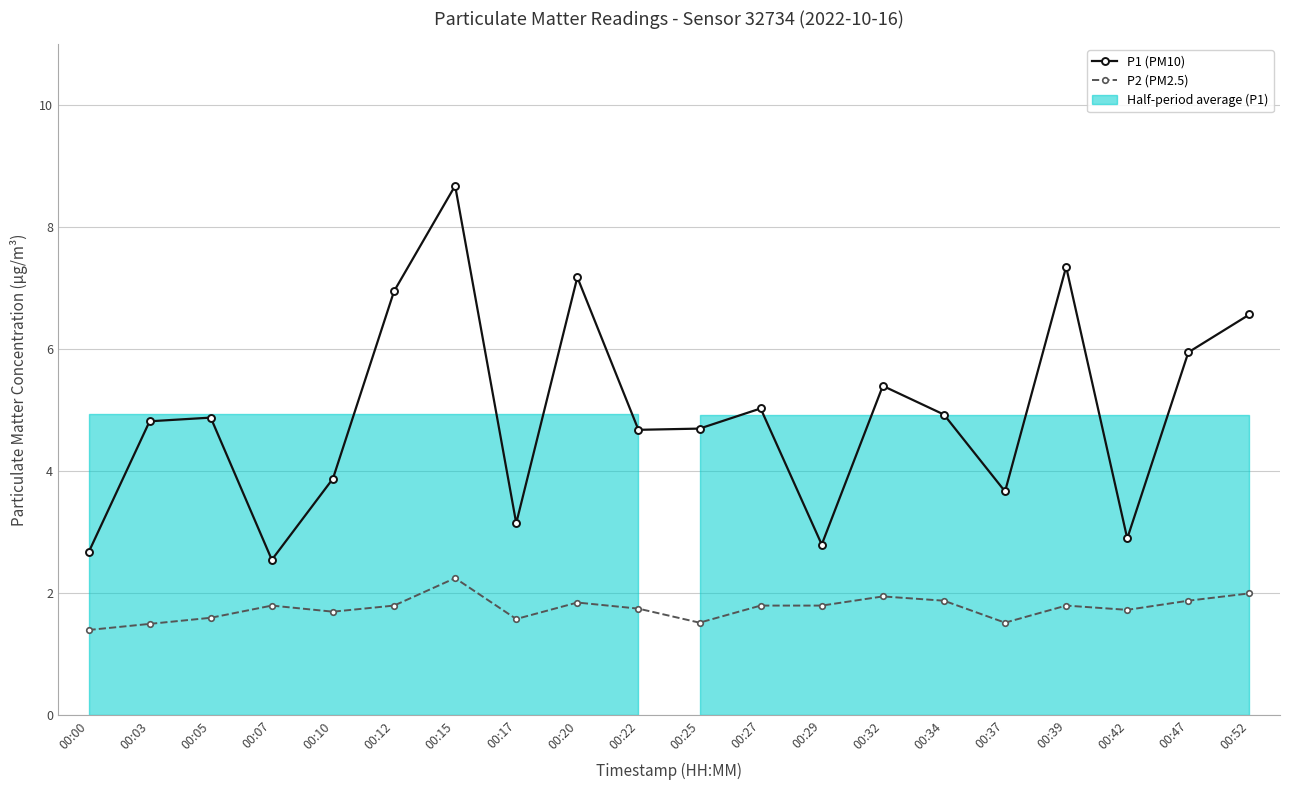

At which category does P1 (PM10) reach its first local peak?

00:05